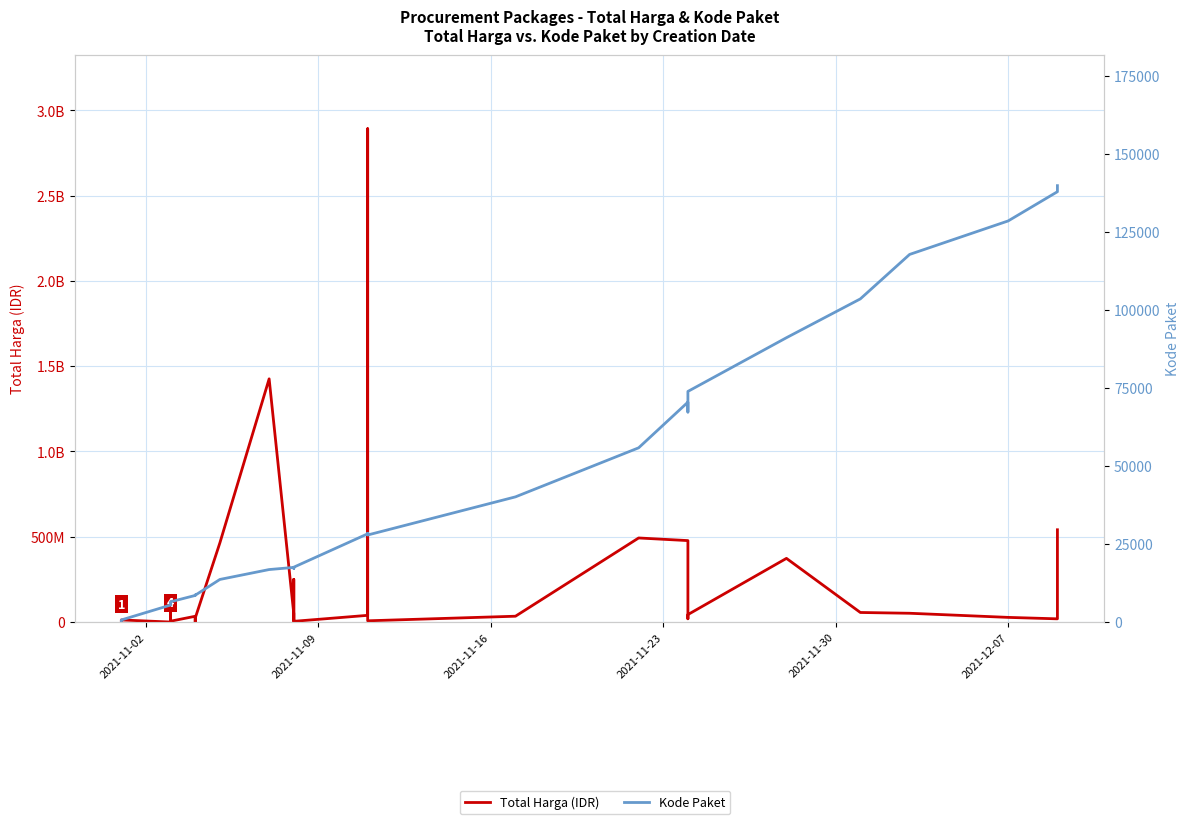

Reading left to right, list all the values displayed in this chart.

Total Harga (IDR): 333600	12453900	78000	98772570	2772000	265000	4672200	182000	8742500	5129000	34000000	32441200	577875	23653000	464002100	1425867900	49730040	9180000	15513960	250350000	4350000	39440000	2892122000	7401240	34292000	493000000	477600000	19175000	43859200	373404000	56152800	51601000	27412000	18900000	541071000
Kode Paket: 464	675	5449	5997	6214	6246	6300	6350	6397	6503	8530	8646	8668	8601	13652	16823	17509	17272	17283	17238	17580	28271	28425	27891	40112	55826	70453	67279	73894	91101	103541	117783	128516	137876	139817